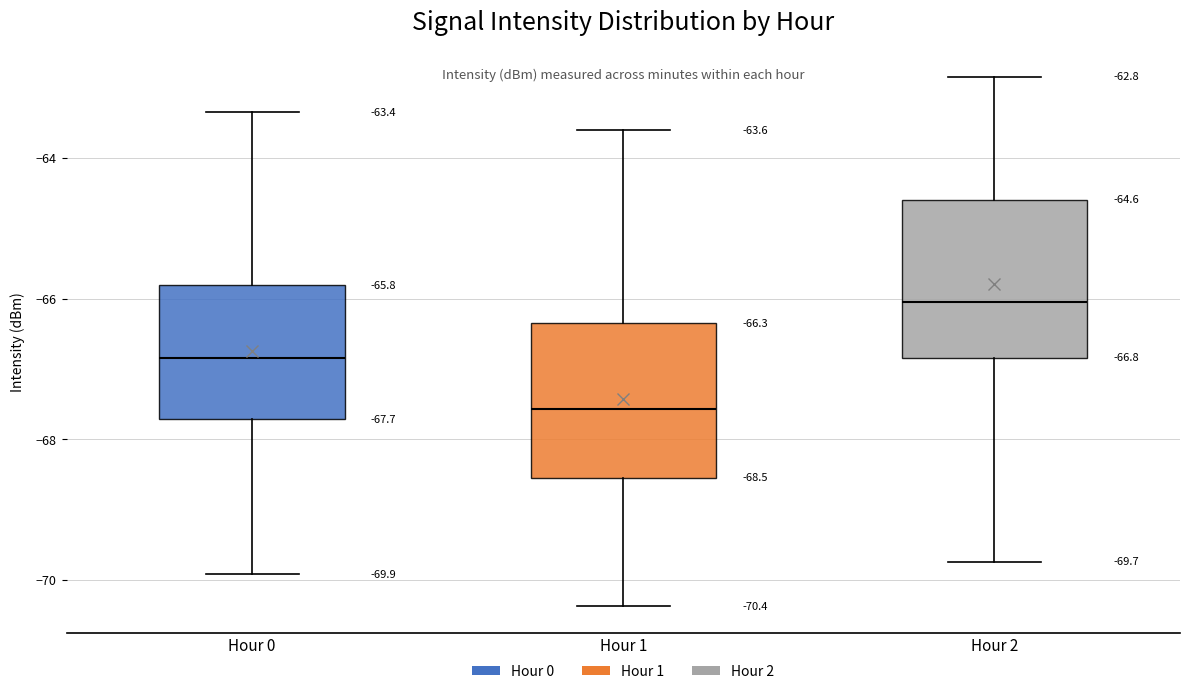

Which box's median line is the lowest?

Hour 1